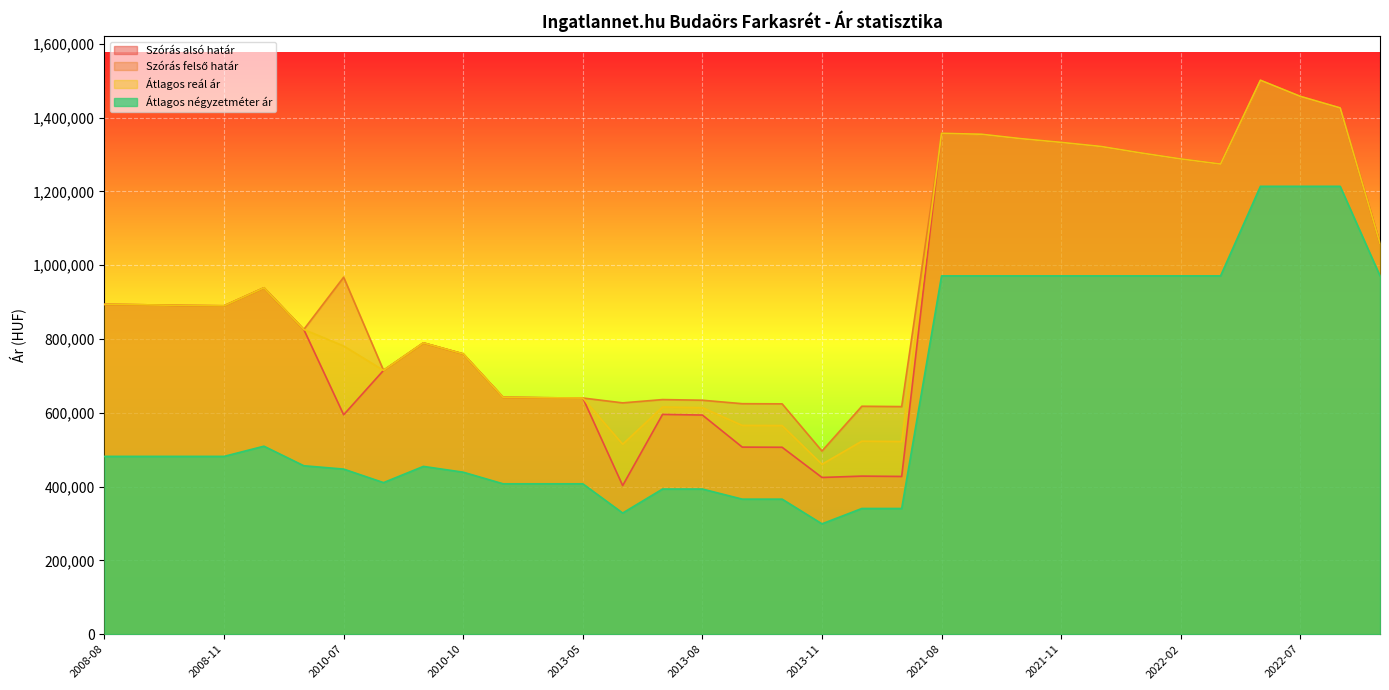

What are all the series names shown in the legend?

Szórás alsó határ, Szórás felső határ, Átlagos reál ár, Átlagos négyzetméter ár